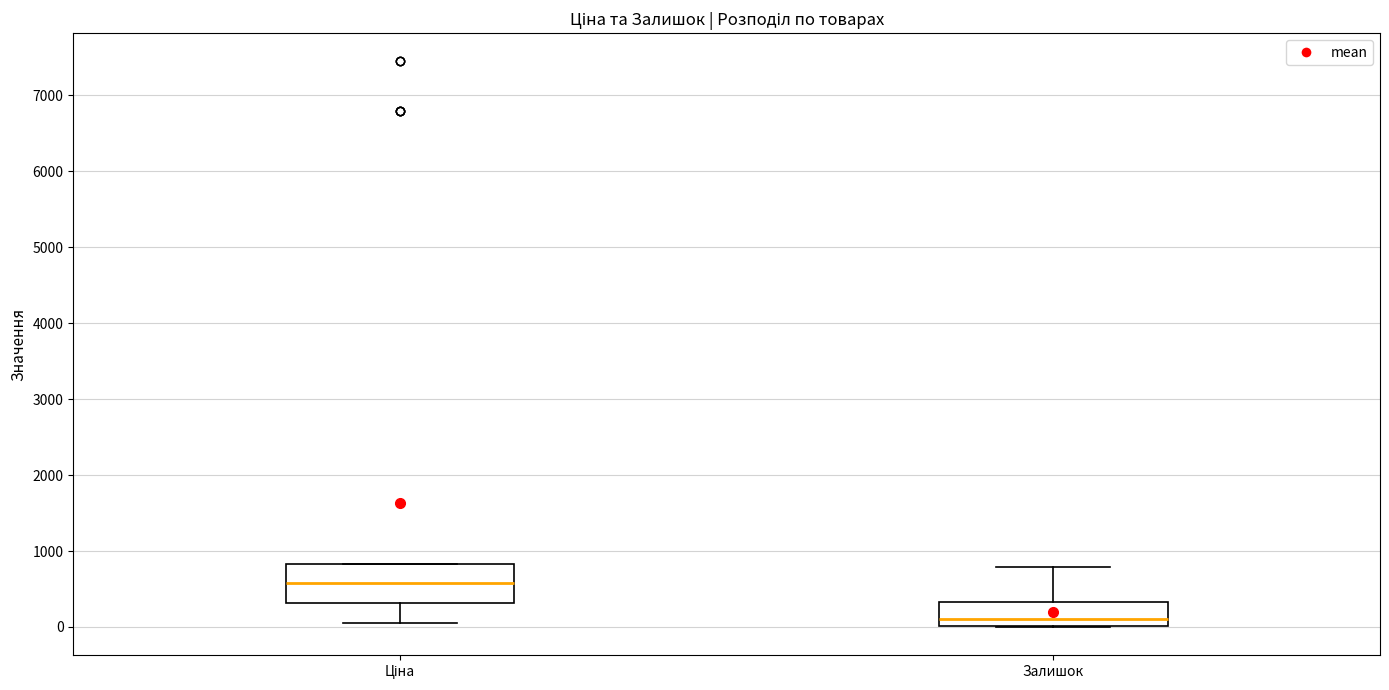

Which box is the tallest, from its lower edge to its upper edge?

Ціна